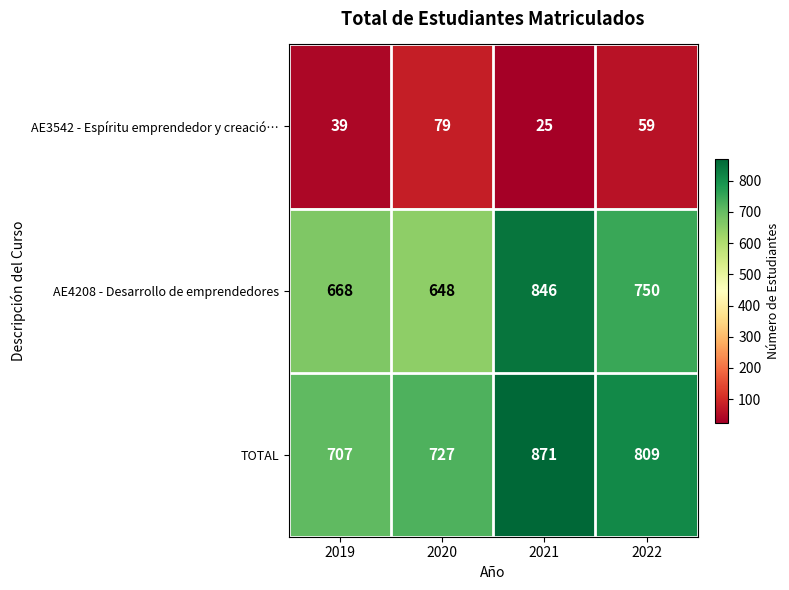

Count the number of data series in this chart.

3